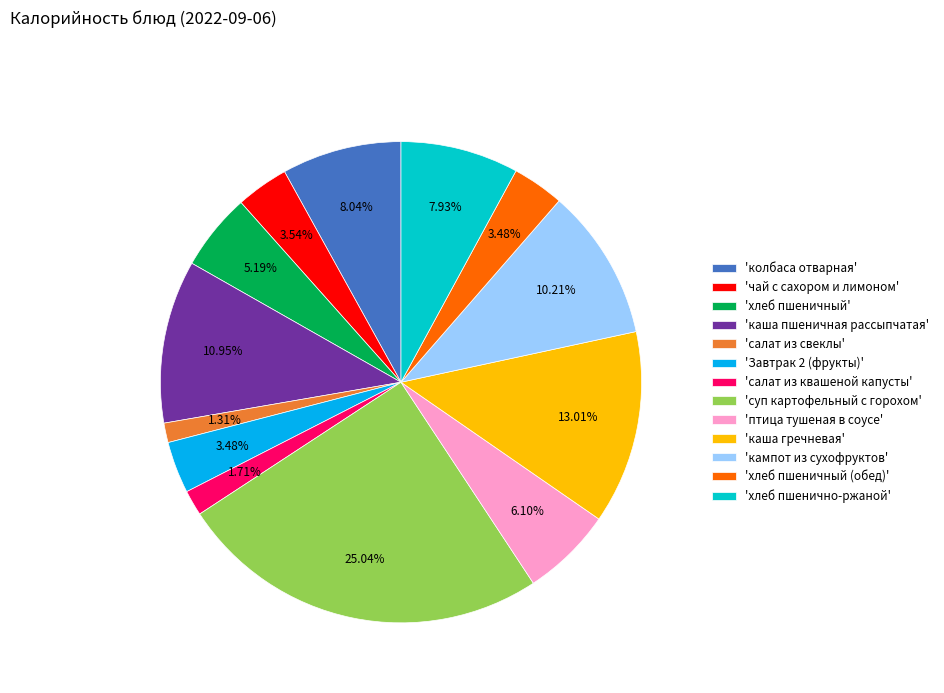

Is there a majority slice in this chart?

No